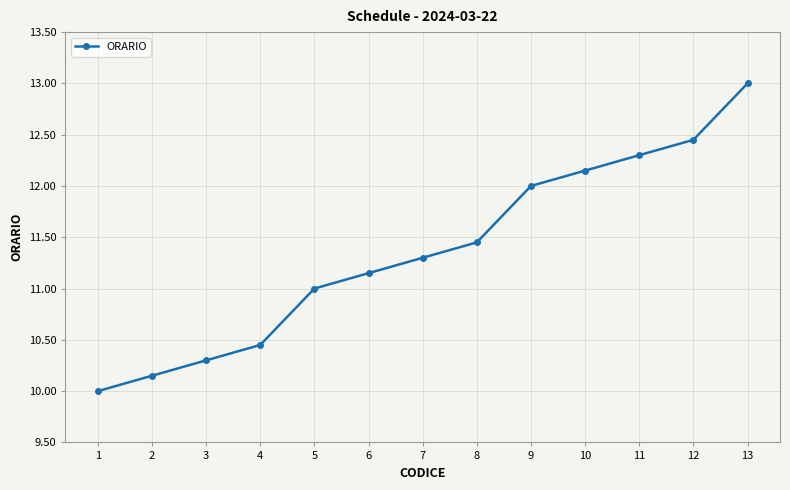

Approximately how many times larger is the value at 12 compared to 8?

1.1